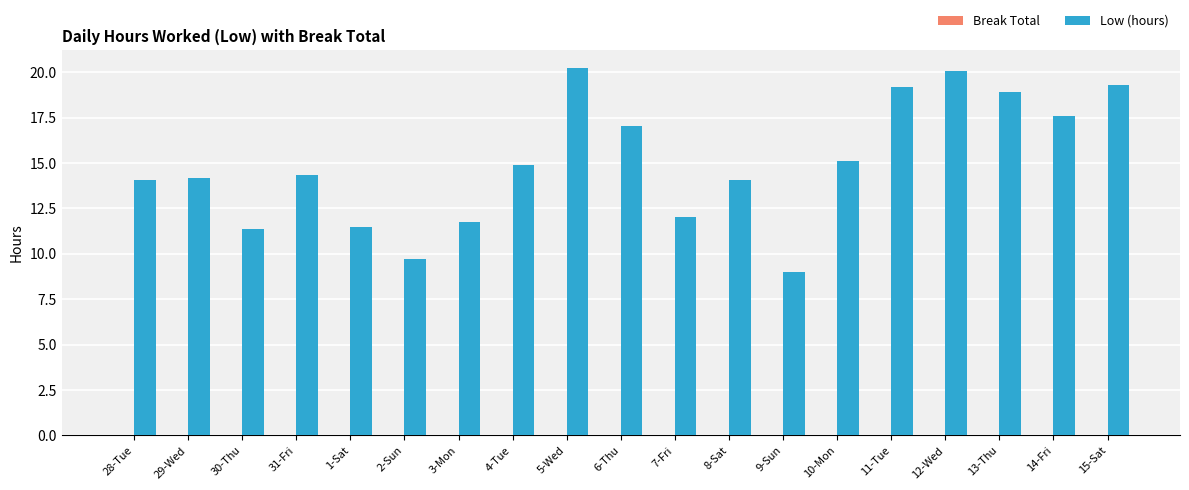

Count the number of categories in the chart.

19